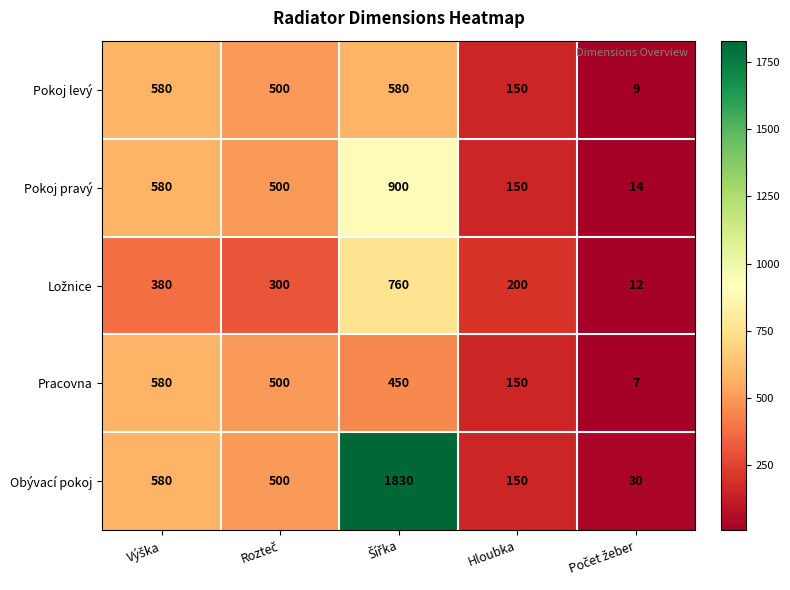

At how many categories does at least one series exceed 553?

2